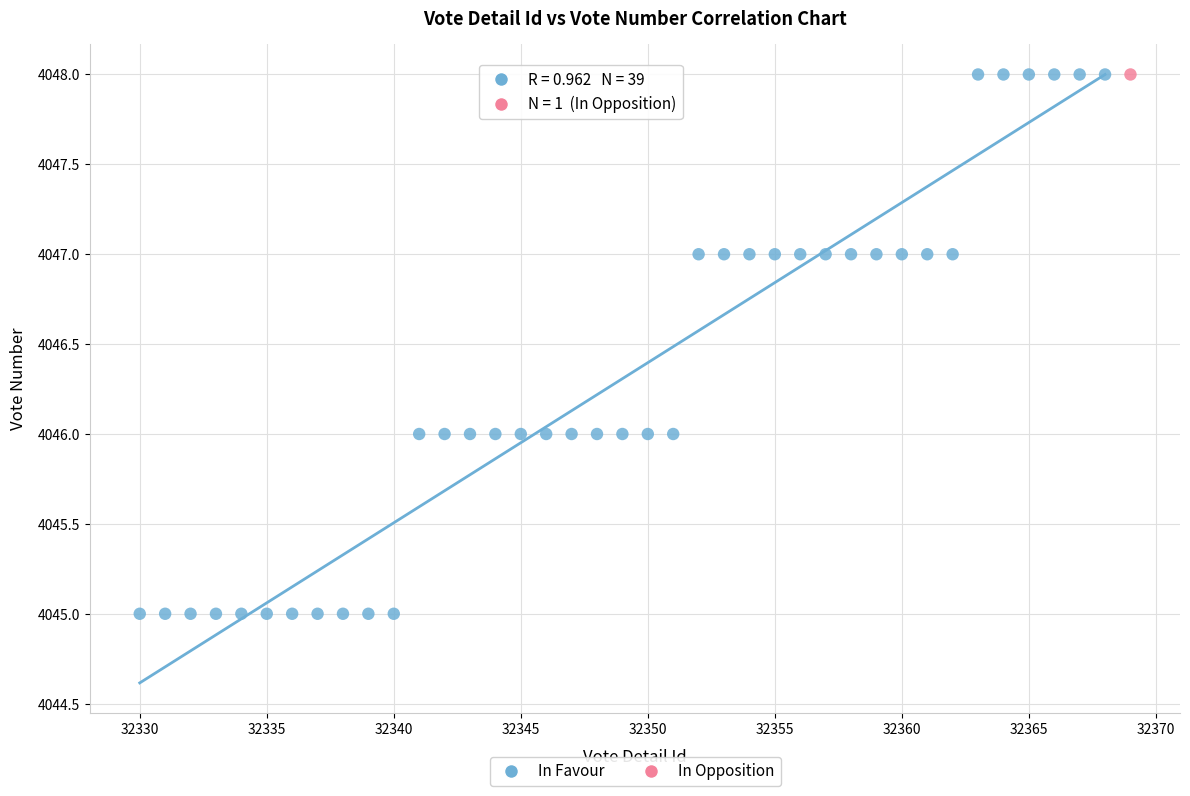

What are all the series names shown in the legend?

In Favour, In Opposition